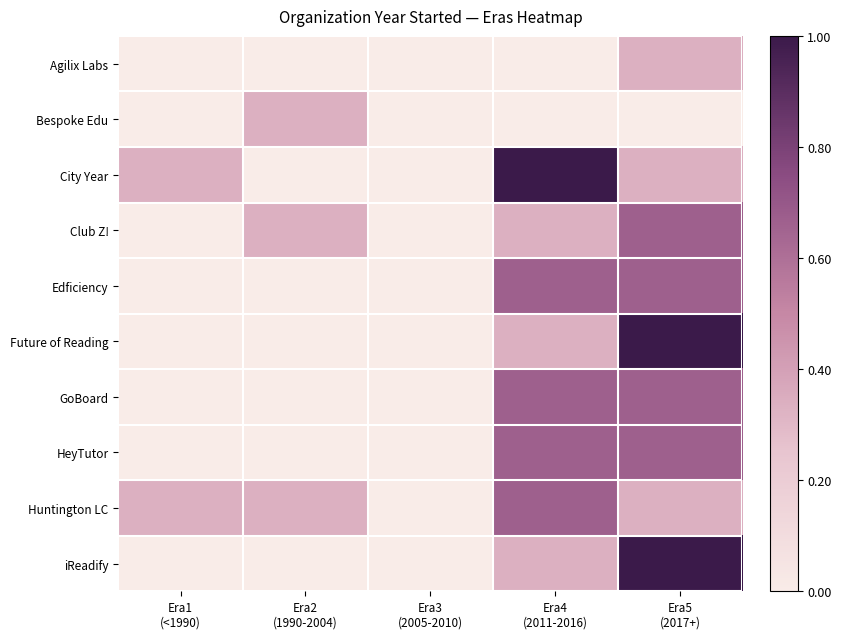

At which category is the sum across all series the highest?

Era5
(2017+)